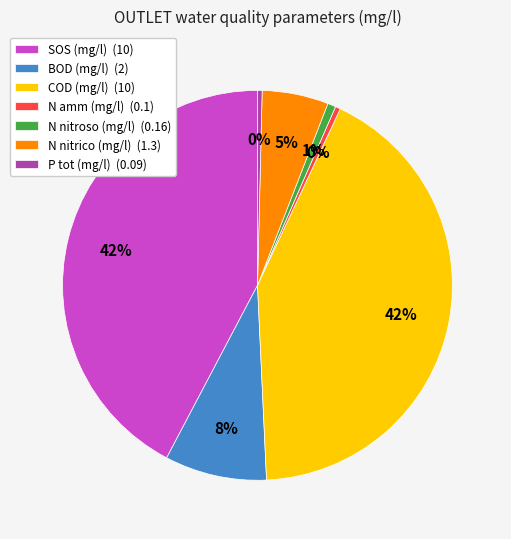

Is N nitrico (mg/l) (1.3) the majority of the pie?

No